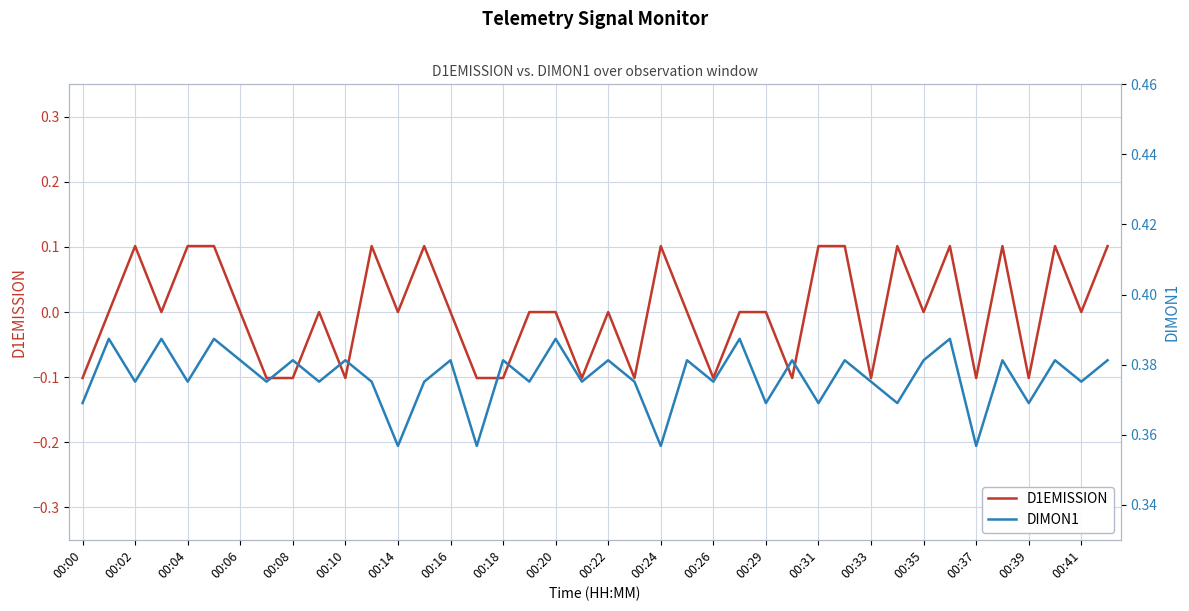

Reading left to right, list all the values displayed in this chart.

D1EMISSION: -0.1	0.0	0.1	0.0	0.1	0.1	0.0	-0.1	-0.1	0.0	-0.1	0.1	0.0	0.1	0.0	-0.1	-0.1	0.0	0.0	-0.1	0.0	-0.1	0.1	0.0	-0.1	0.0	0.0	-0.1	0.1	0.1	-0.1	0.1	0.0	0.1	-0.1	0.1	-0.1	0.1	0.0	0.1
DIMON1: 0.4	0.4	0.4	0.4	0.4	0.4	0.4	0.4	0.4	0.4	0.4	0.4	0.4	0.4	0.4	0.4	0.4	0.4	0.4	0.4	0.4	0.4	0.4	0.4	0.4	0.4	0.4	0.4	0.4	0.4	0.4	0.4	0.4	0.4	0.4	0.4	0.4	0.4	0.4	0.4